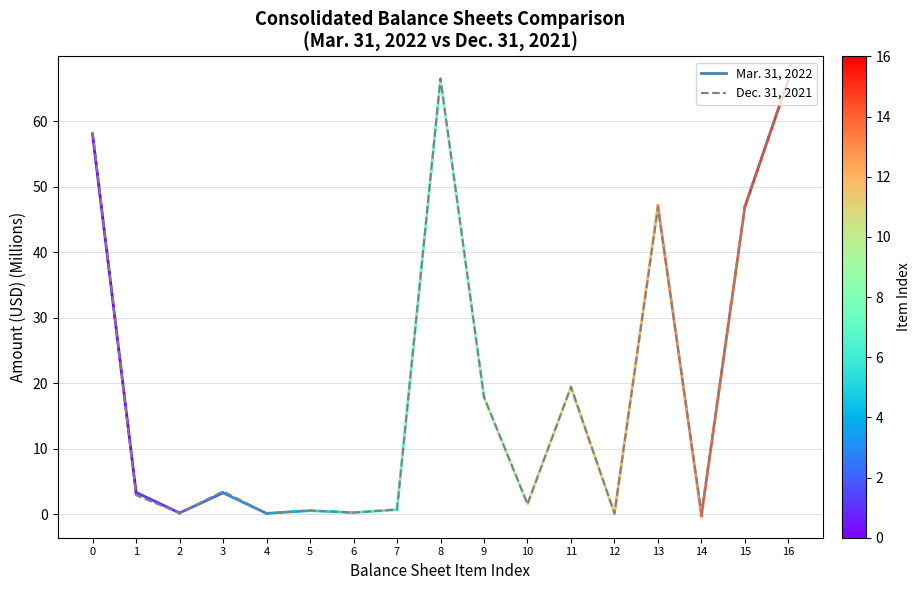

What is the sum of all values?

332.7